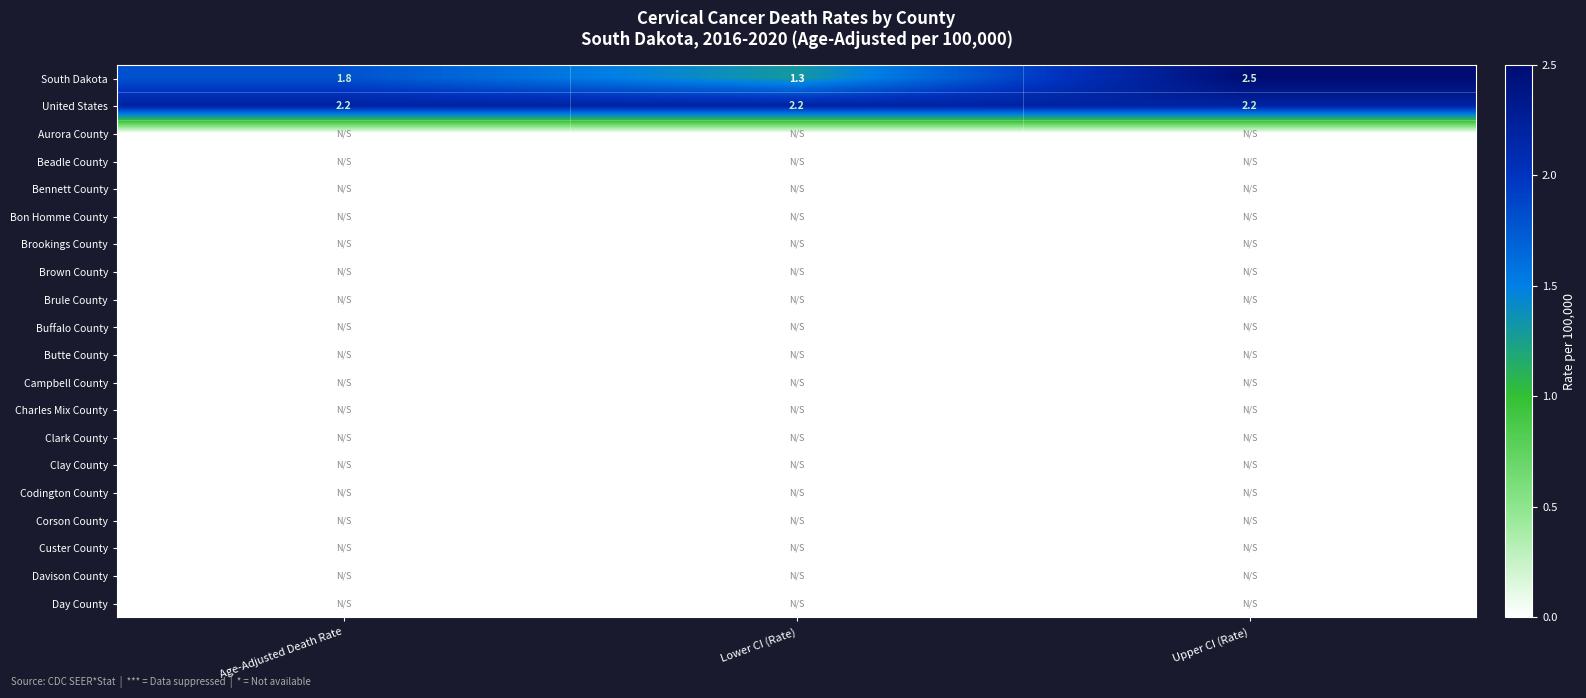

Which category has the highest value across all series?

Upper CI (Rate)